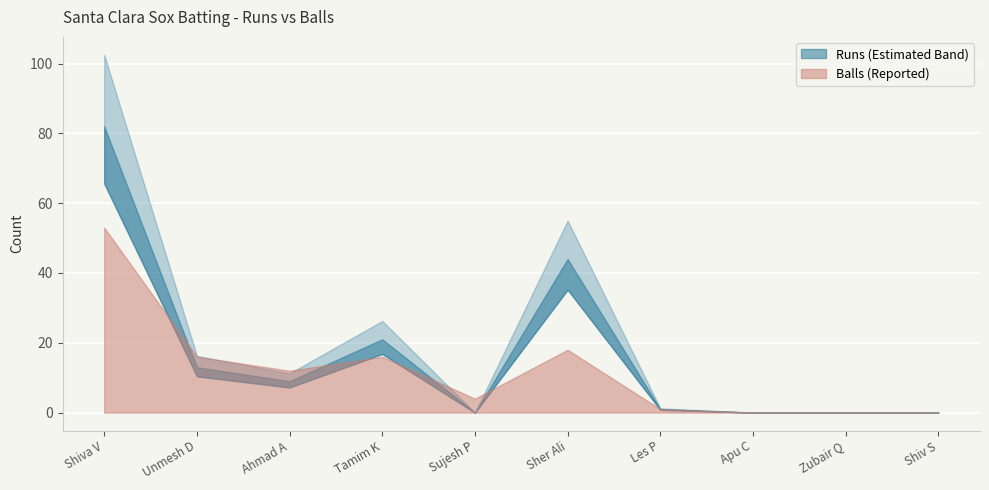

What position from the right is Zubair Q?

2